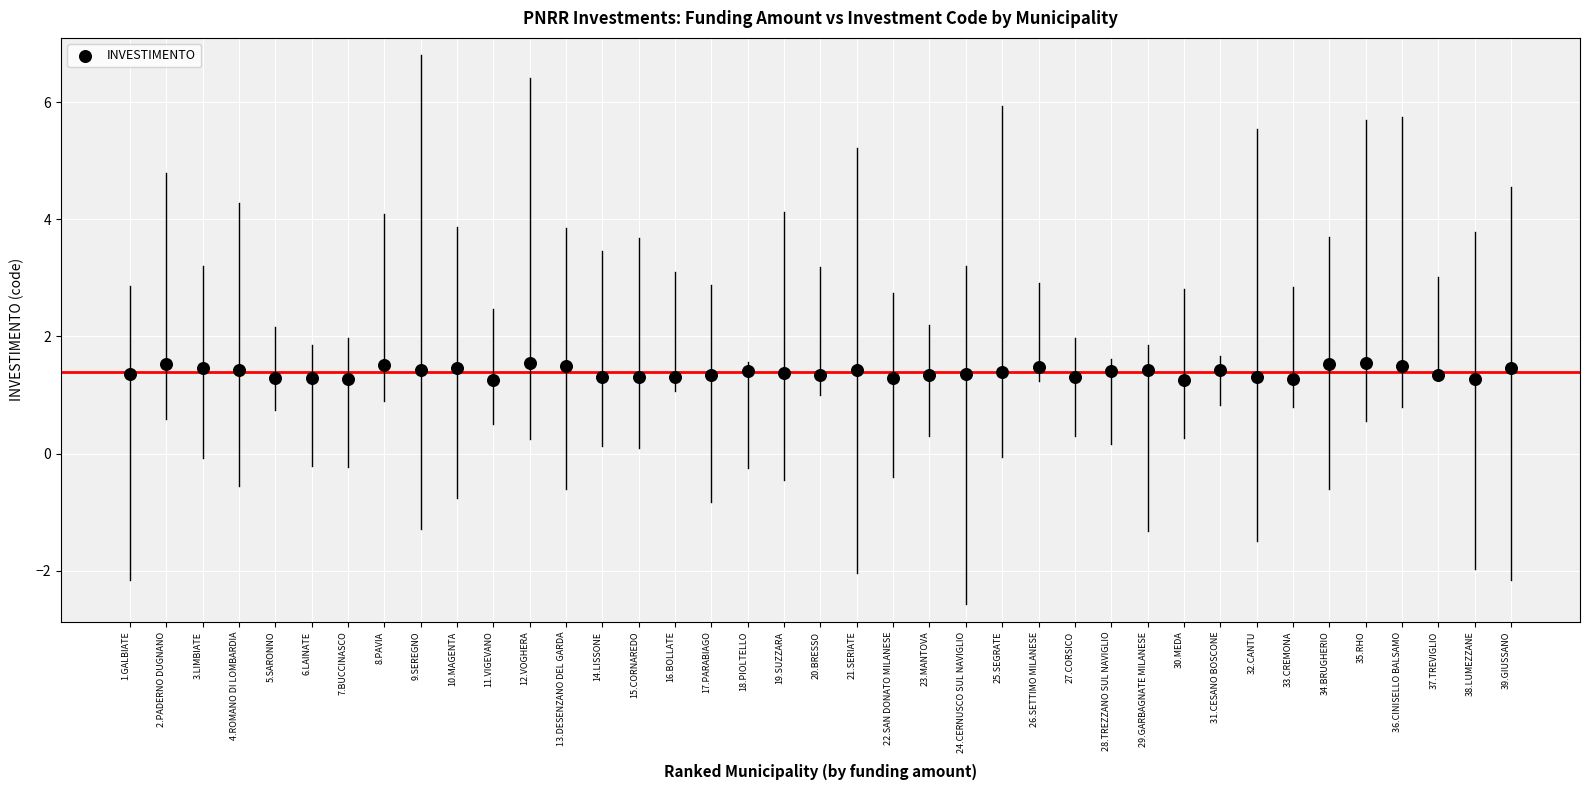

What is the range of Y values (max minus min)?

0.3